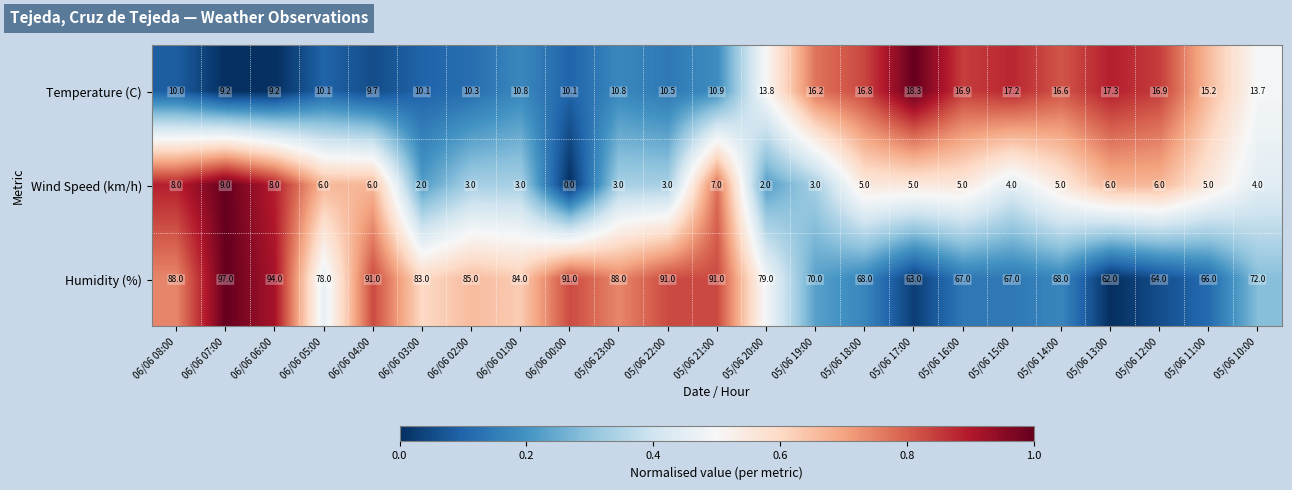

Rank the series at 05/06 18:00 from highest to lowest value.

Humidity (%), Temperature (C), Wind Speed (km/h)